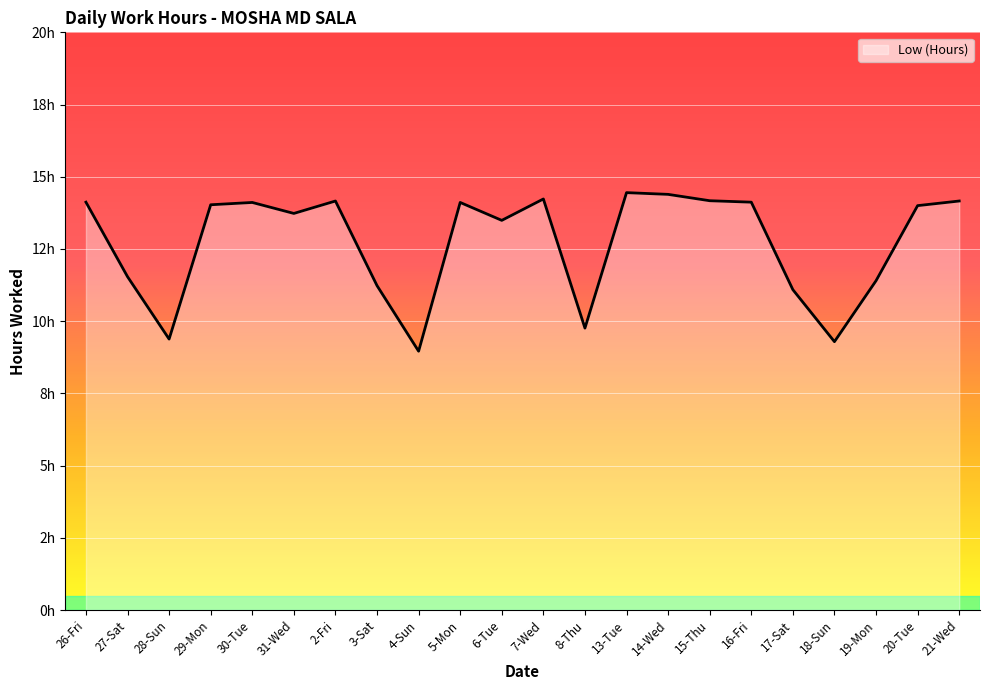

Is it true that the value at 27-Sat is 11.5?

True